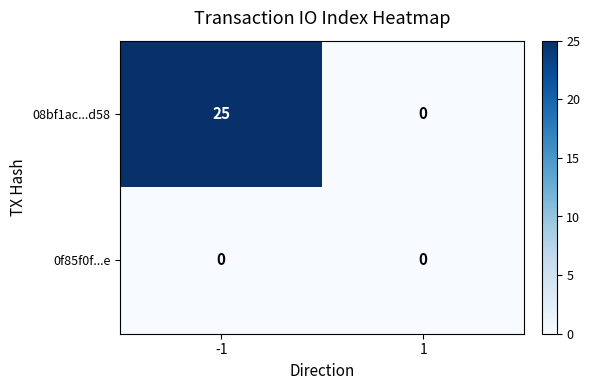

List the series in order of their overall mean, highest first.

08bf1ac...d58, 0f85f0f...e